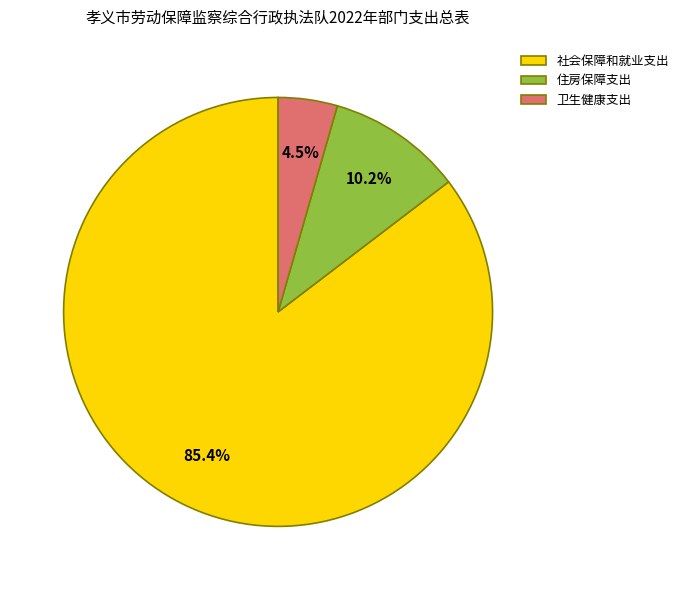

Is the sum of 社会保障和就业支出 and 住房保障支出 greater than half?

Yes